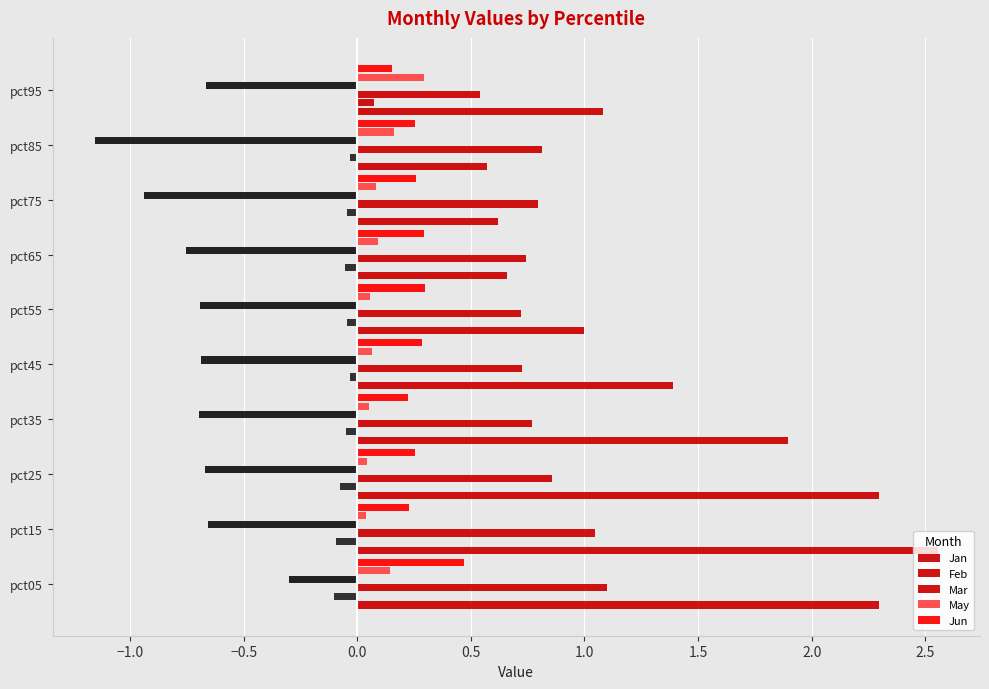

Which series has the largest range (max minus min)?

Jan